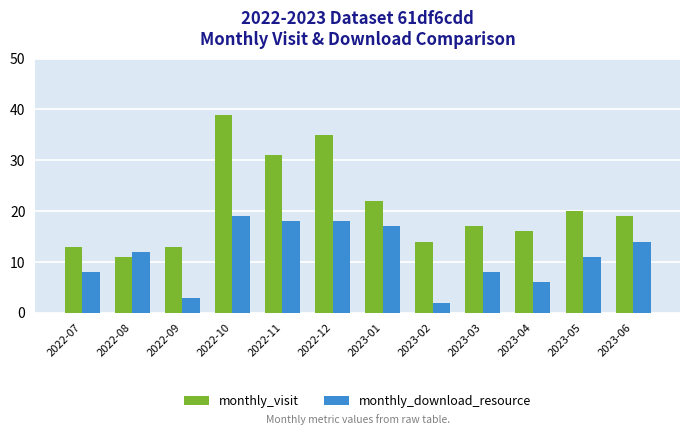

What are all the series names shown in the legend?

monthly_visit, monthly_download_resource